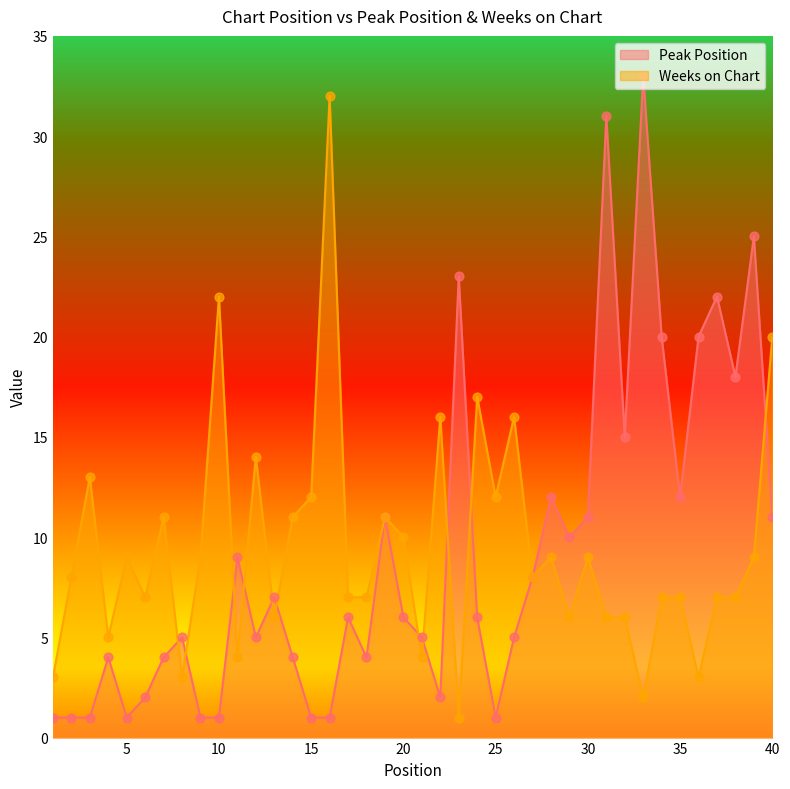

Which series reaches the minimum Y coordinate?

Peak Position